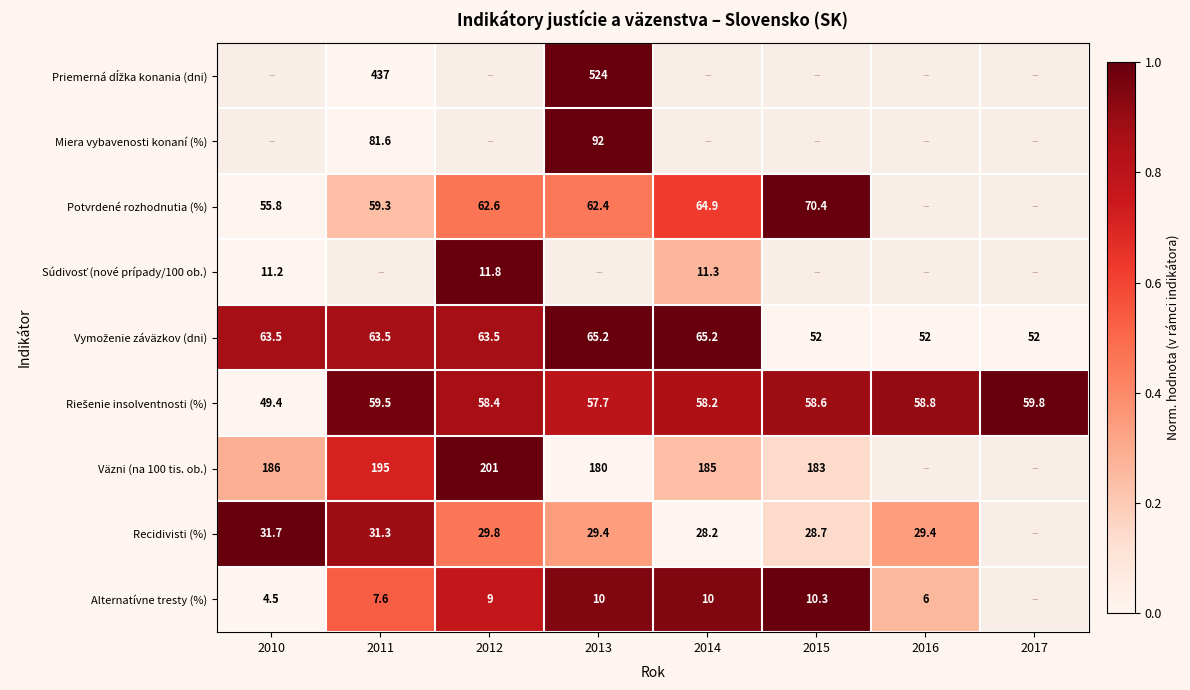

Is it true that Alternatívne tresty (%) equals 9.0 at 2012?

True